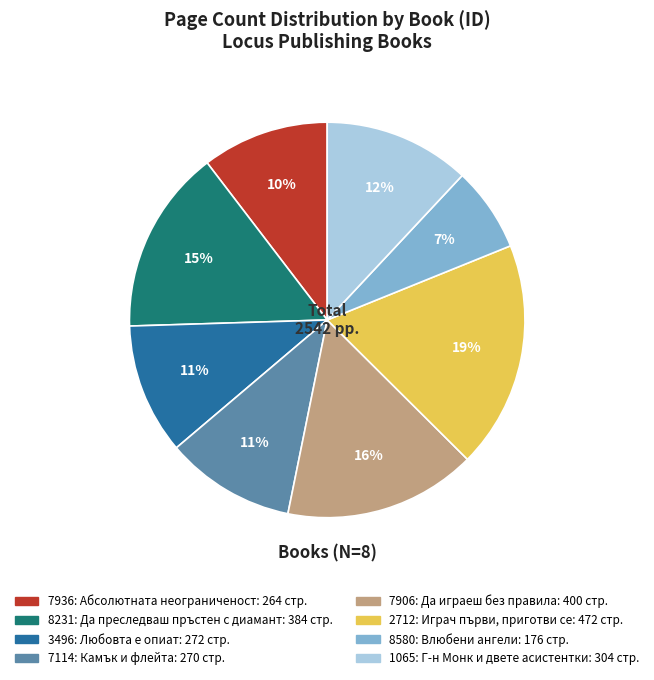

Approximately how many times larger is the value at 1065 compared to 2712?

0.6